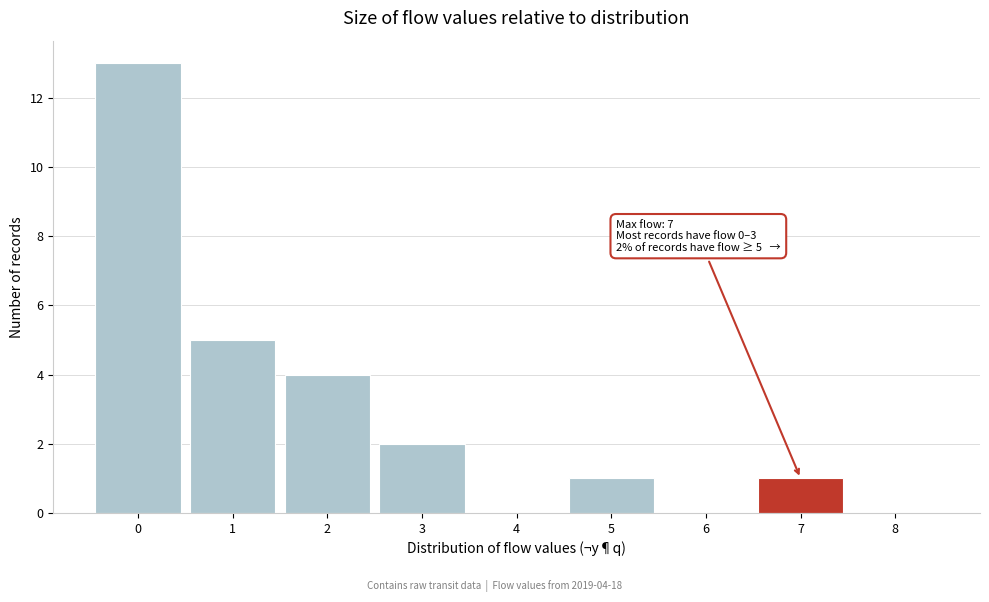

Reading left to right, list all the values displayed in this chart.

0=13	1=5	2=4	3=2	4=0	5=1	6=0	7=1	8=0